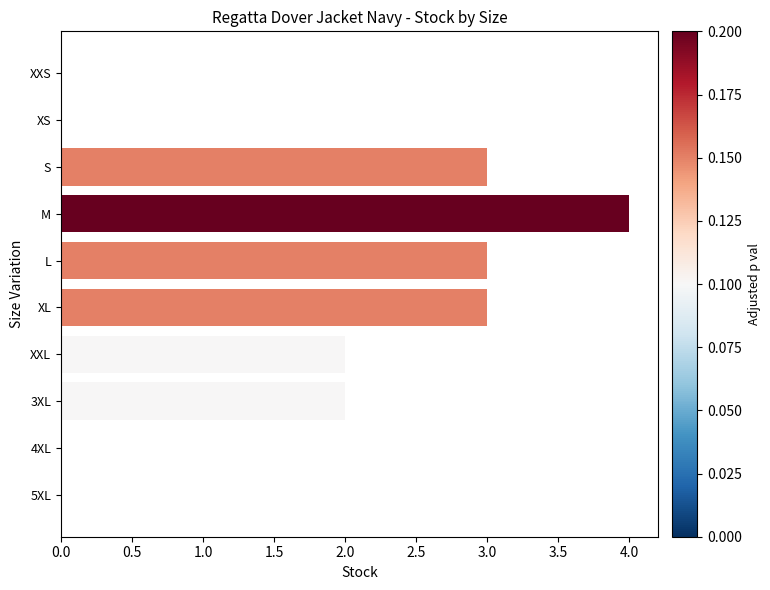

Reading bottom to top, what are all the values shown in this chart?

5XL=0	4XL=0	3XL=2	XXL=2	XL=3	L=3	M=4	S=3	XS=0	XXS=0